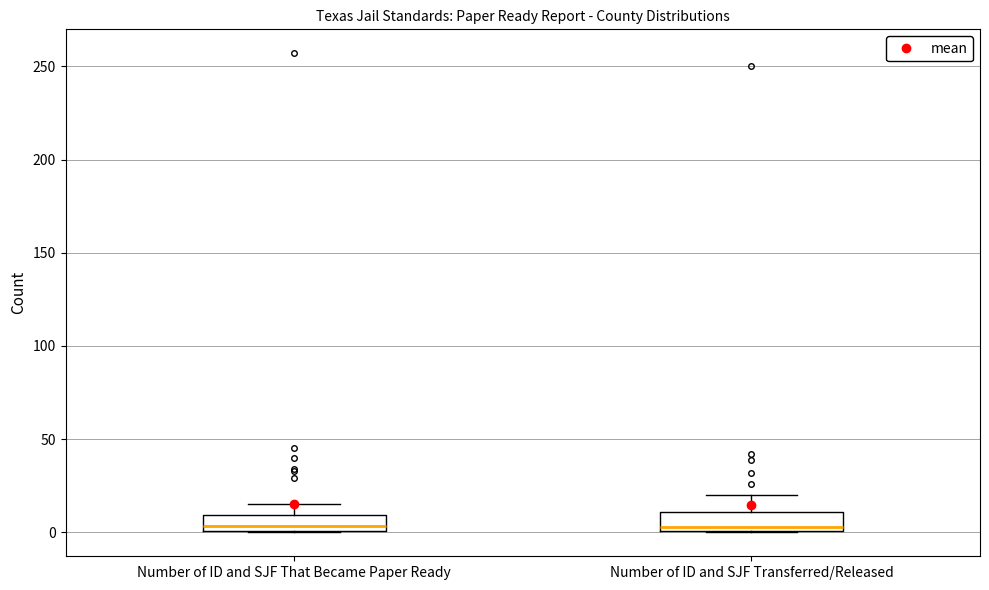

Reading left to right, transcribe this box plot: for each box, give where its median line is, the range the box spans, and where its two whiskers end, as read against the y-axis. The values are not printed on the chart, so give them approximately, as read against the axis.

Number of ID and SJF That Became Paper Ready: median 5, box 0 to 10, whiskers 0 to 15
Number of ID and SJF Transferred/Released: median 5, box 0 to 10, whiskers 0 to 20